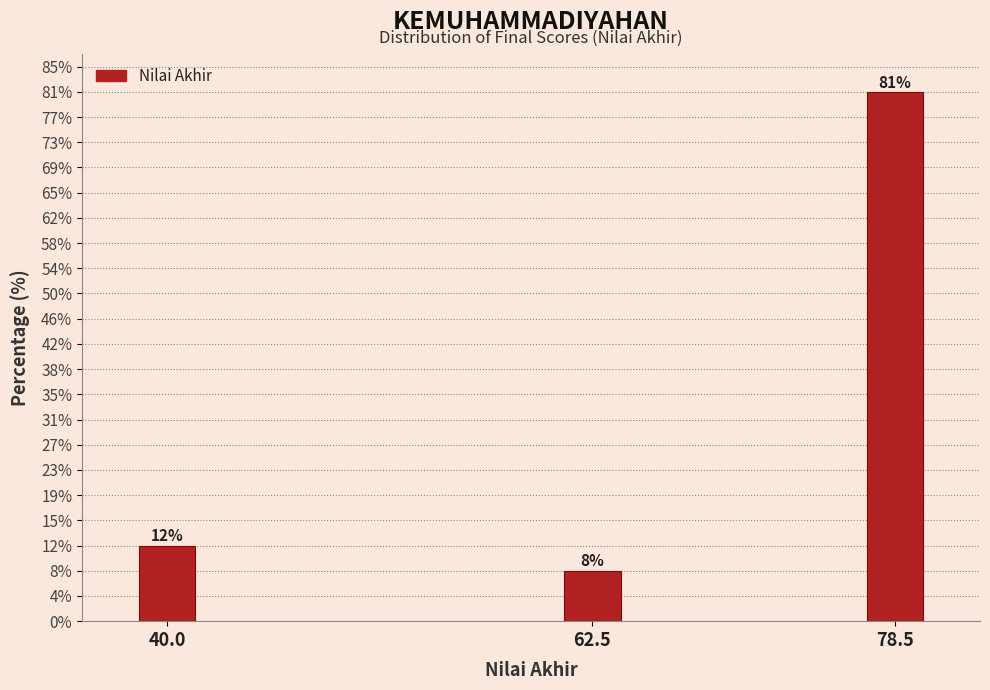

Does the chart contain any negative values?

No